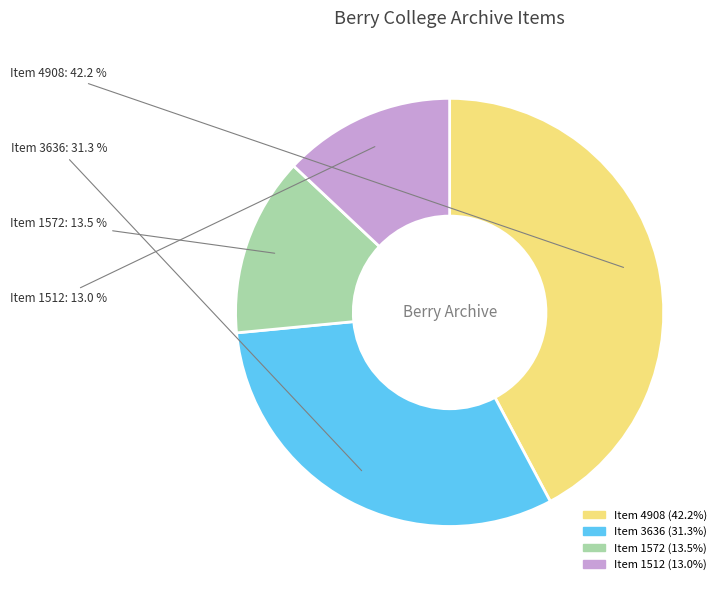

Approximately how many times larger is the value at Item 1512 compared to Item 1572?

1.0